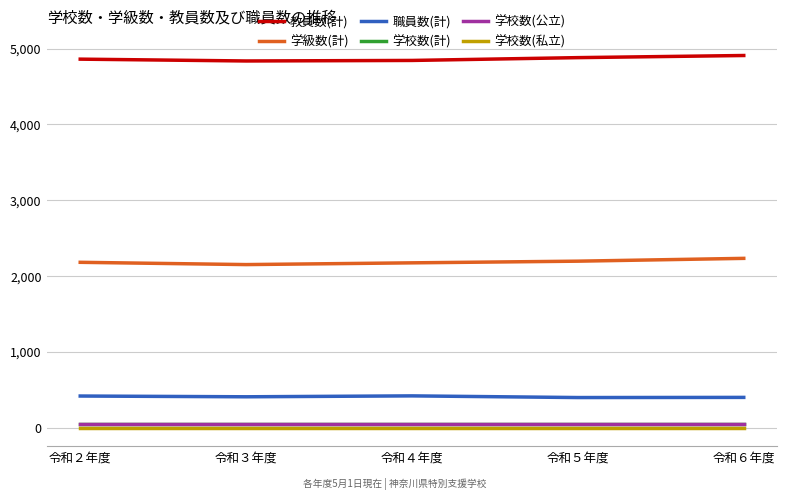

True or false: 学校数(私立) and 学級数(計) intersect in this chart.

False